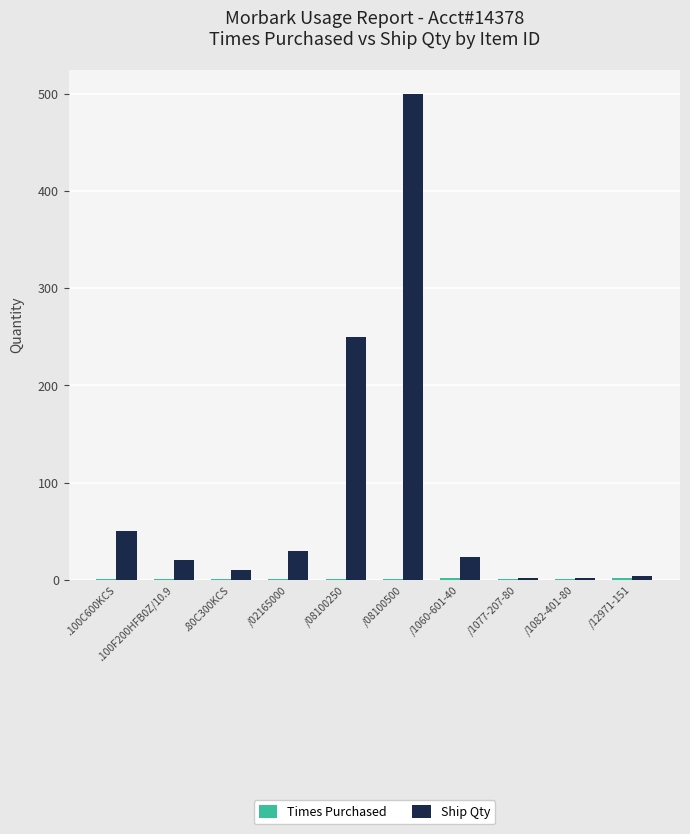

Which series changed the most between .100F200HFB0Z/10.9 and /1082-401-80?

Ship Qty